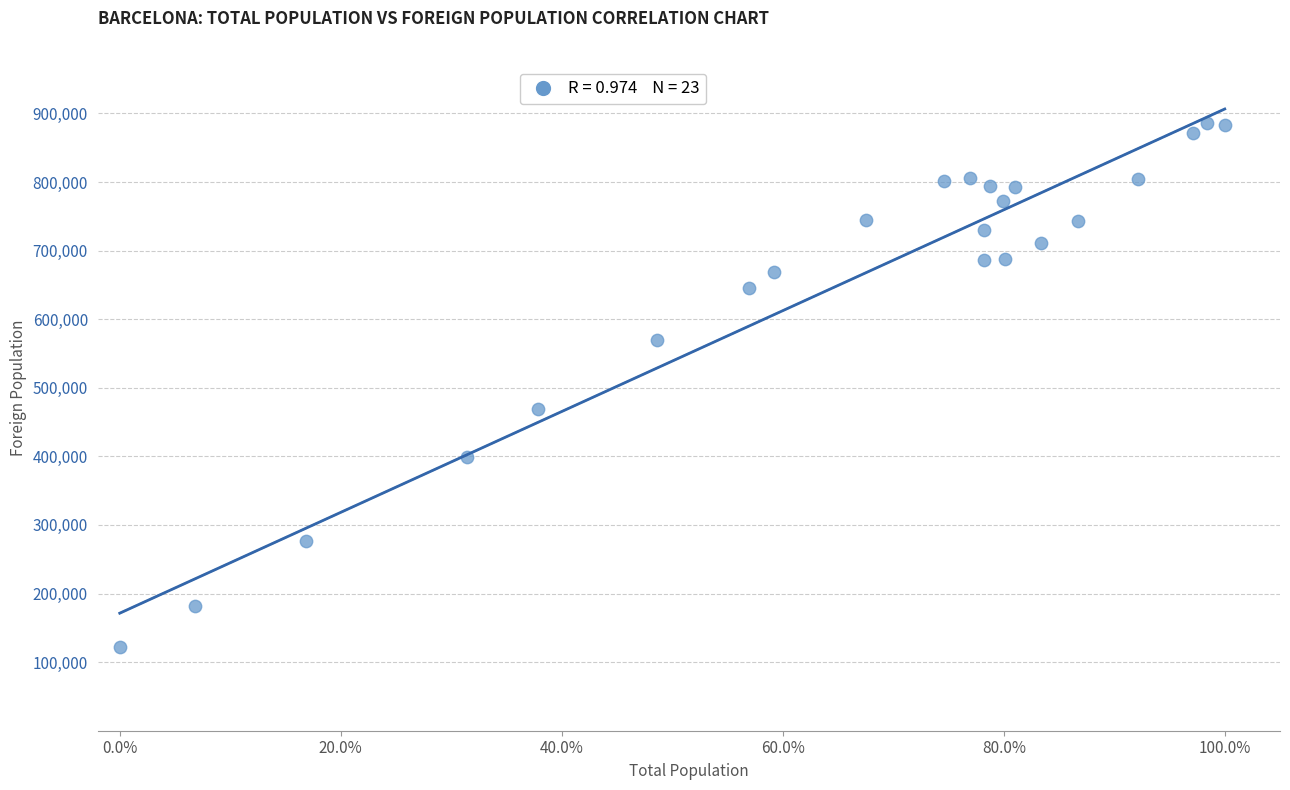

What Y value in the scatter plot is closest to 503998?

469236